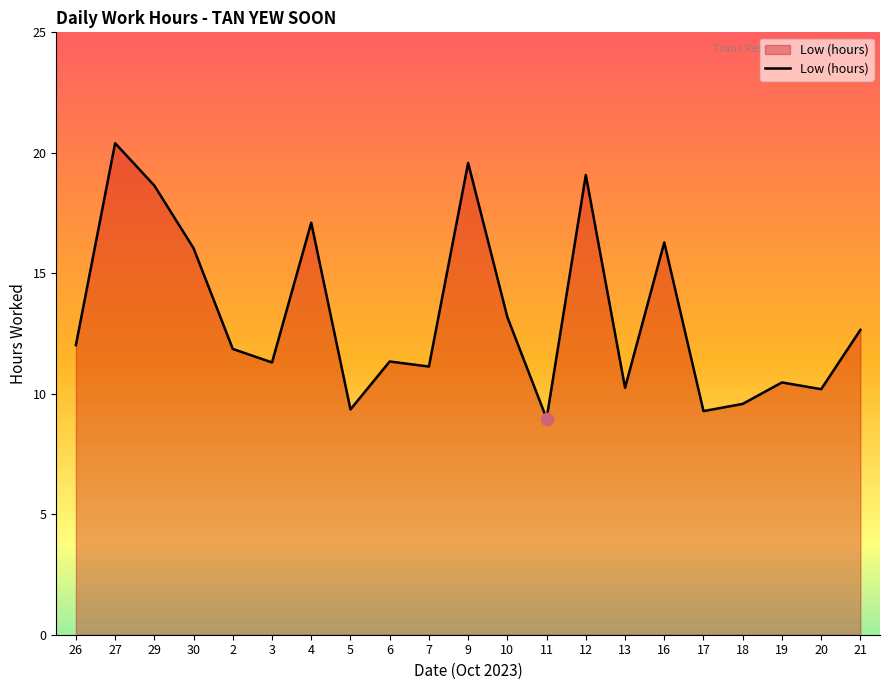

What is the ratio of the value at 19 to the value at 9?

0.5